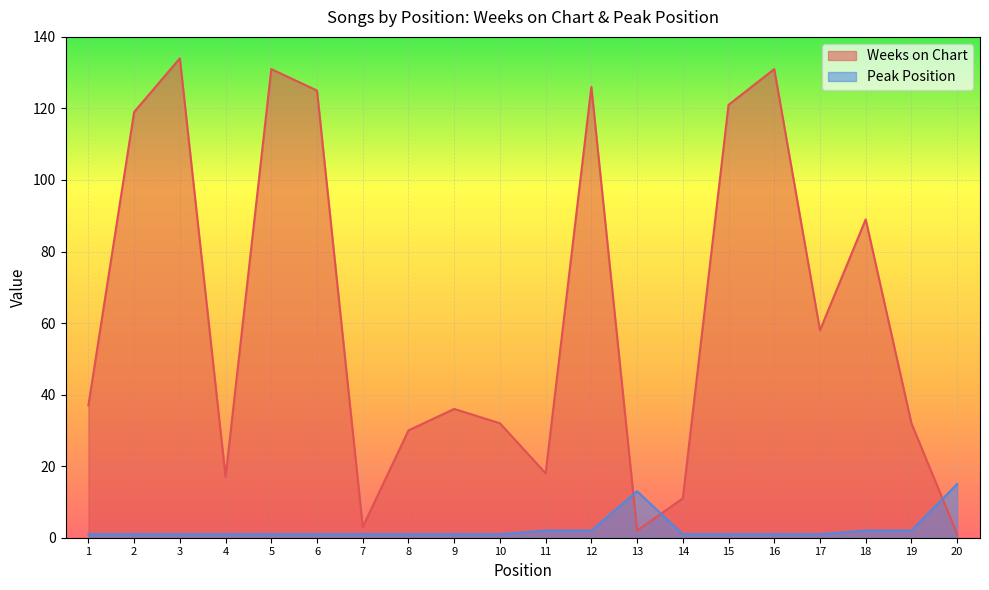

What is the spread (max minus min) of values at 12?

124